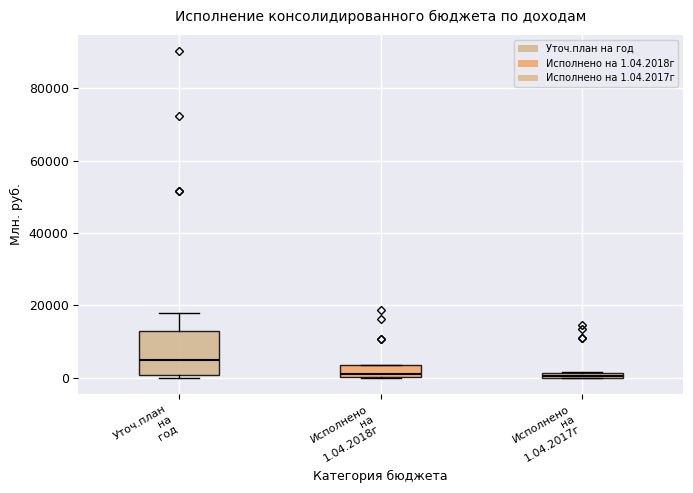

Where is the lower edge of the box for Исполнено на 1.04.2018г on the y-axis? The values are not printed on the chart, so give them approximately, as read against the axis.

0